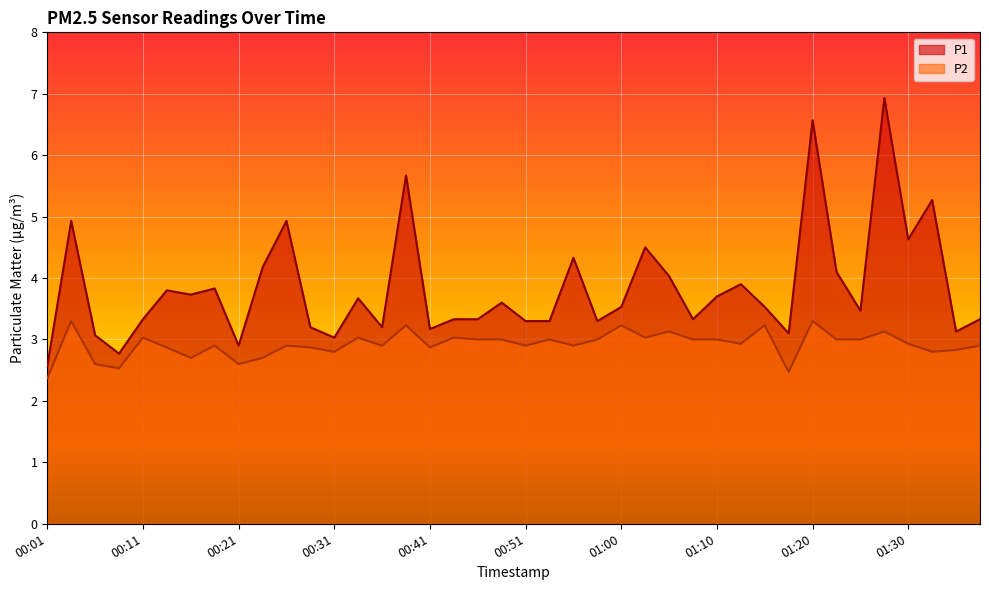

What is the lowest value of the P1 series?

2.6